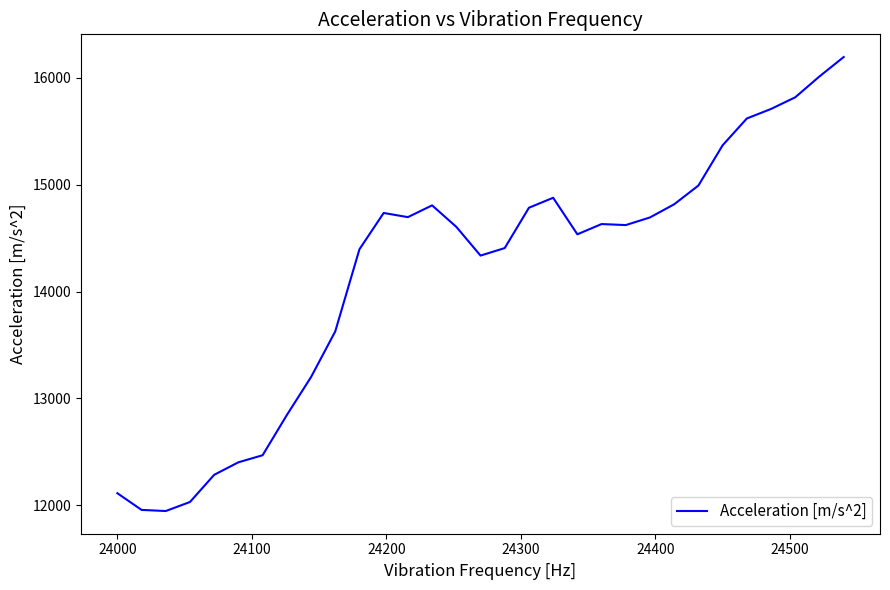

What is the difference between the maximum and minimum values?

4247.2